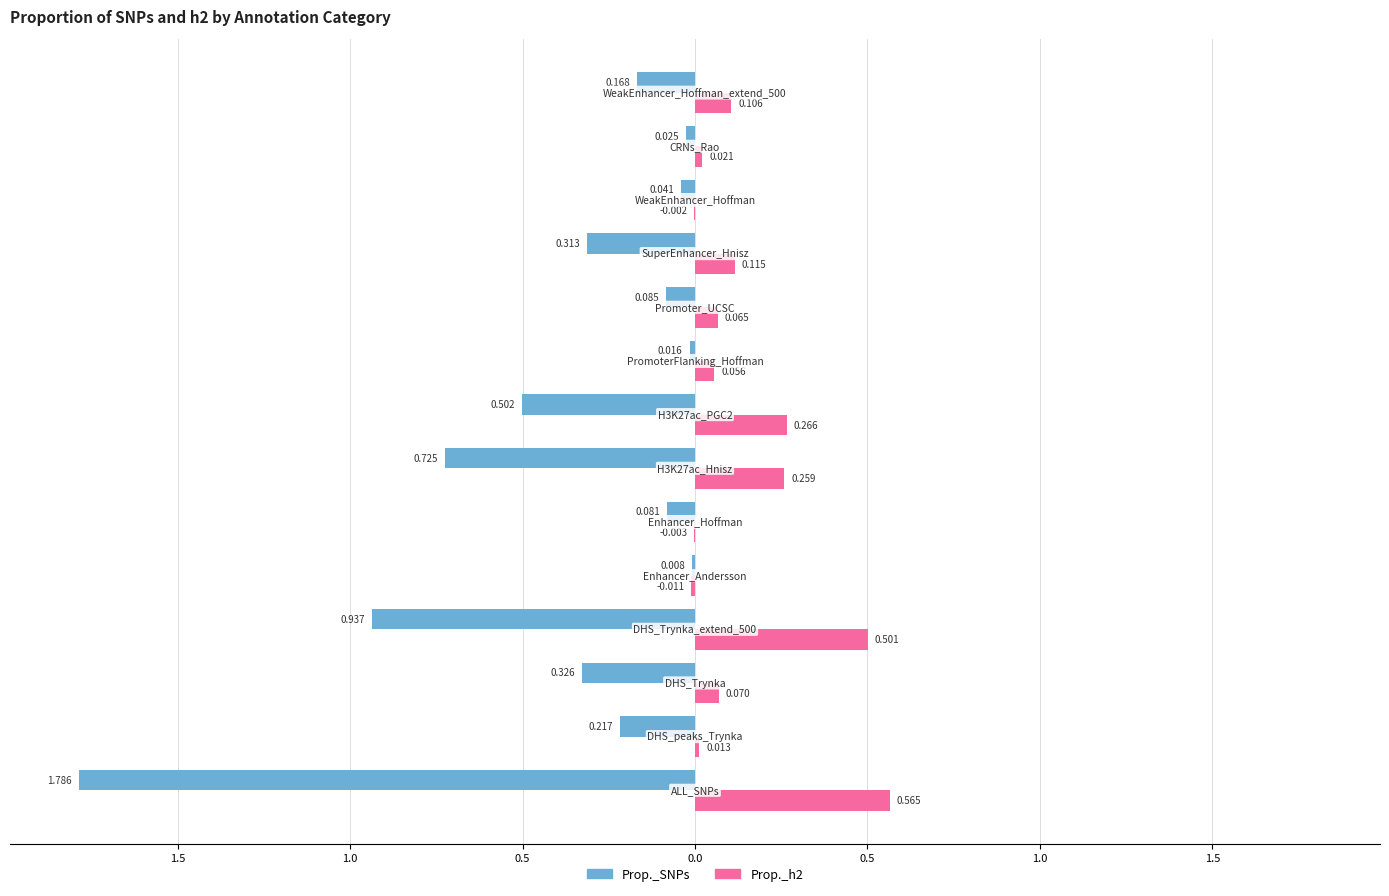

Reading right to left, extract all data points from this chart.

Prop._SNPs: -0.2	-0.0	-0.0	-0.3	-0.1	-0.0	-0.5	-0.7	-0.1	-0.0	-0.9	-0.3	-0.2	-1.8
Prop._h2: 0.1	0.0	-0.0	0.1	0.1	0.1	0.3	0.3	-0.0	-0.0	0.5	0.1	0.0	0.6